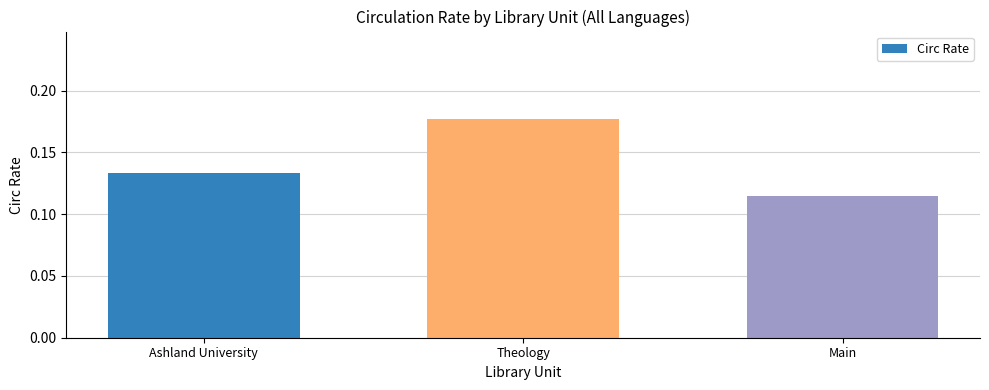

True or false: the data shows 0.0 at Ashland University.

False